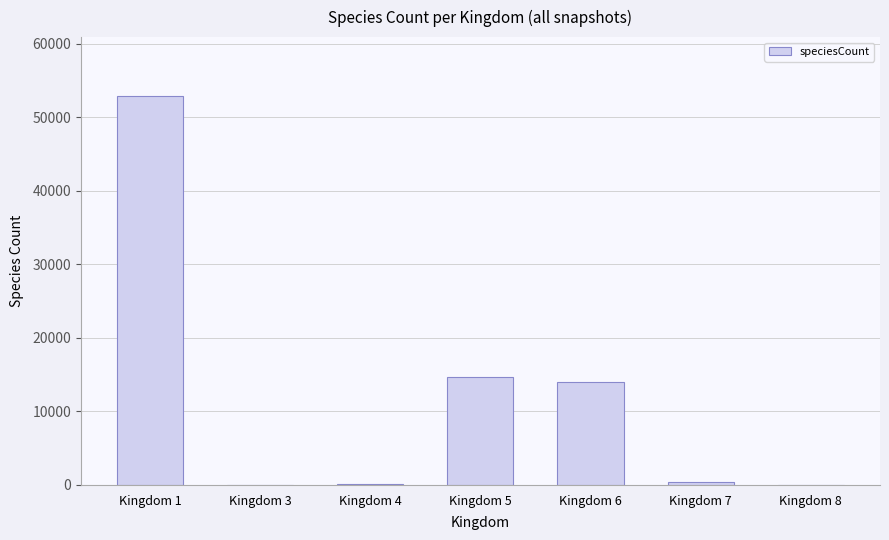

What is the greatest value displayed?

52985